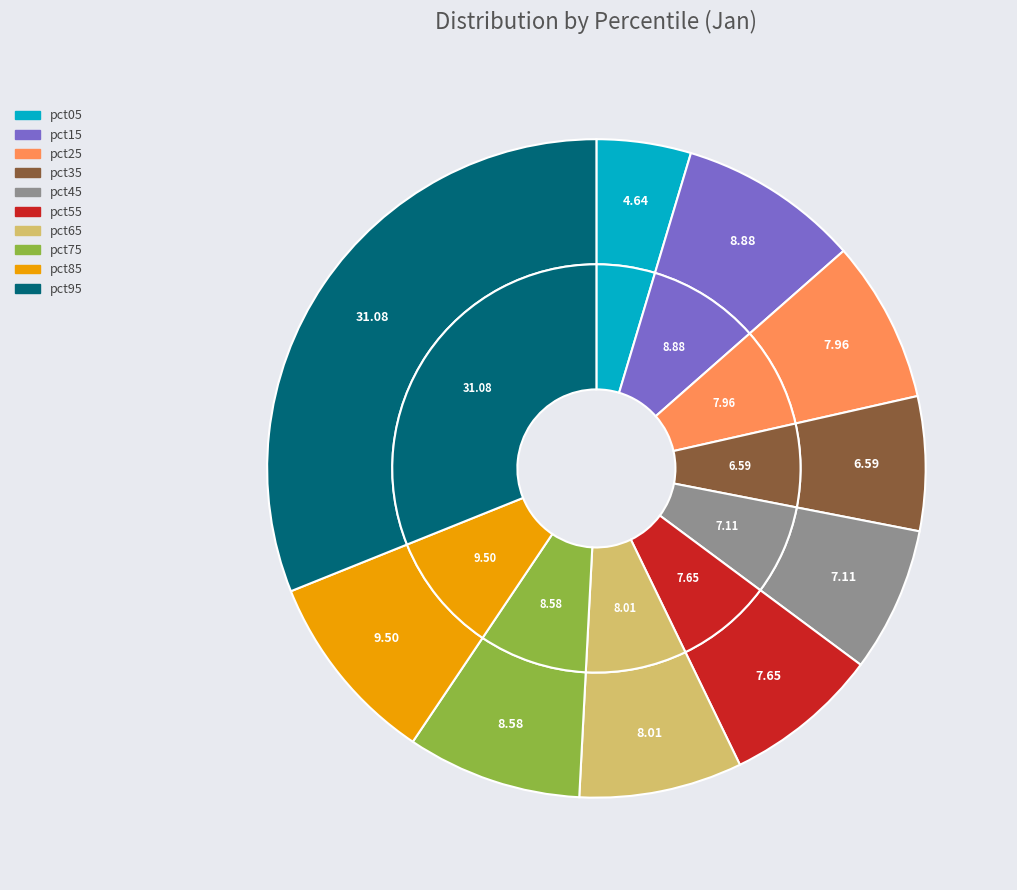

How many slices are in this pie chart?

10